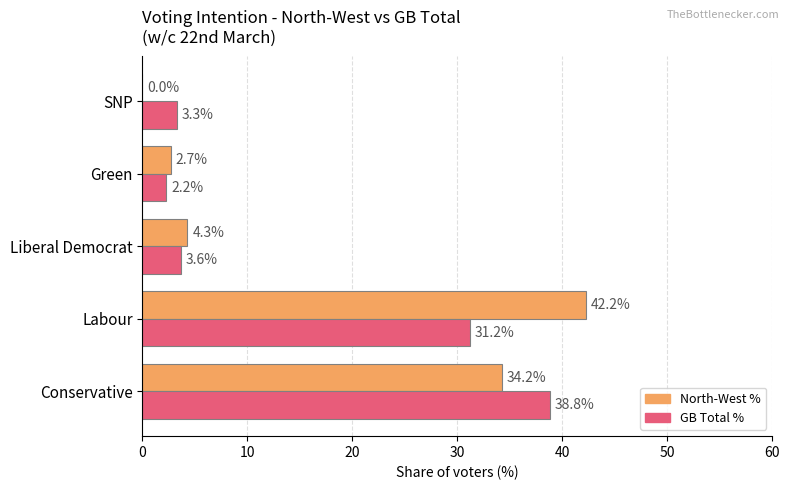

Which series has the largest total across all categories?

North-West %